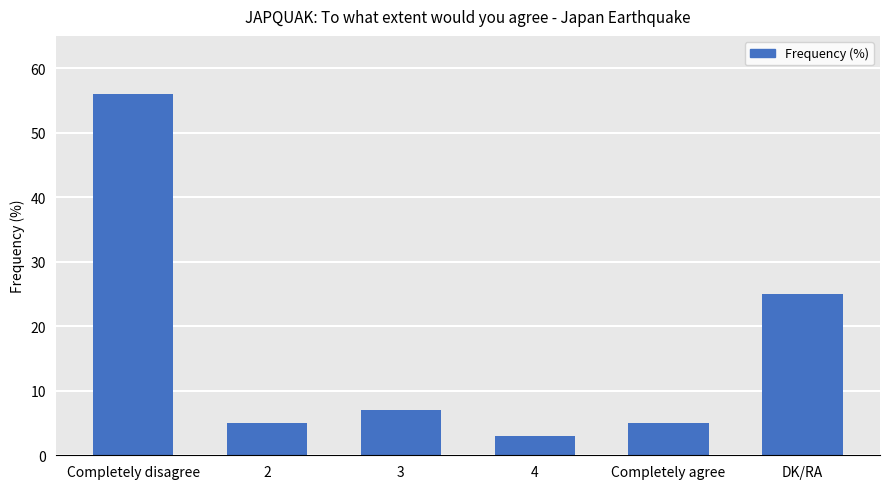

Which has a higher value, Completely disagree or 4?

Completely disagree